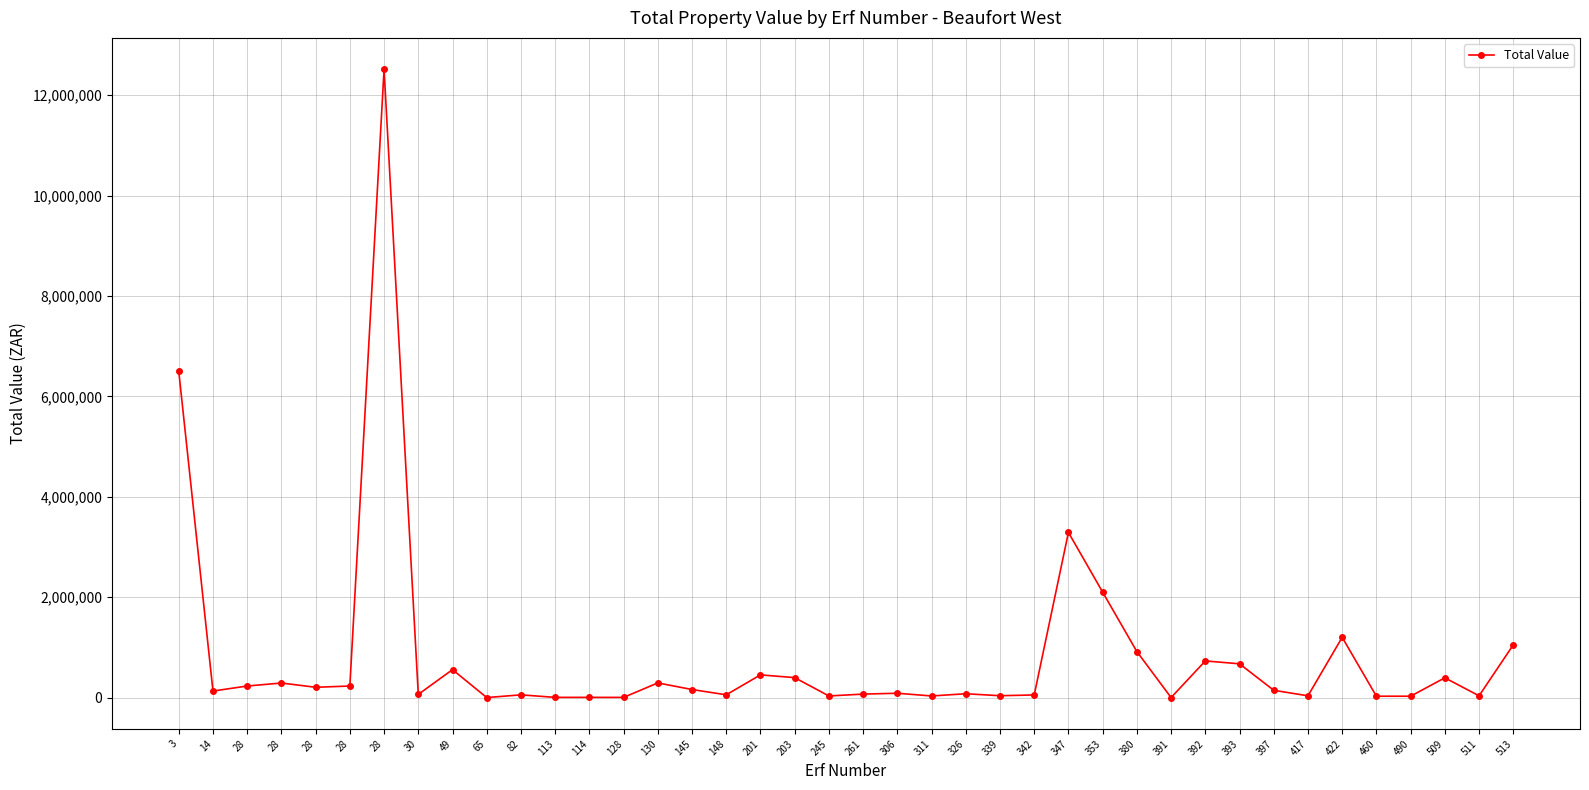

At which label is the value closest to 6257500?

3